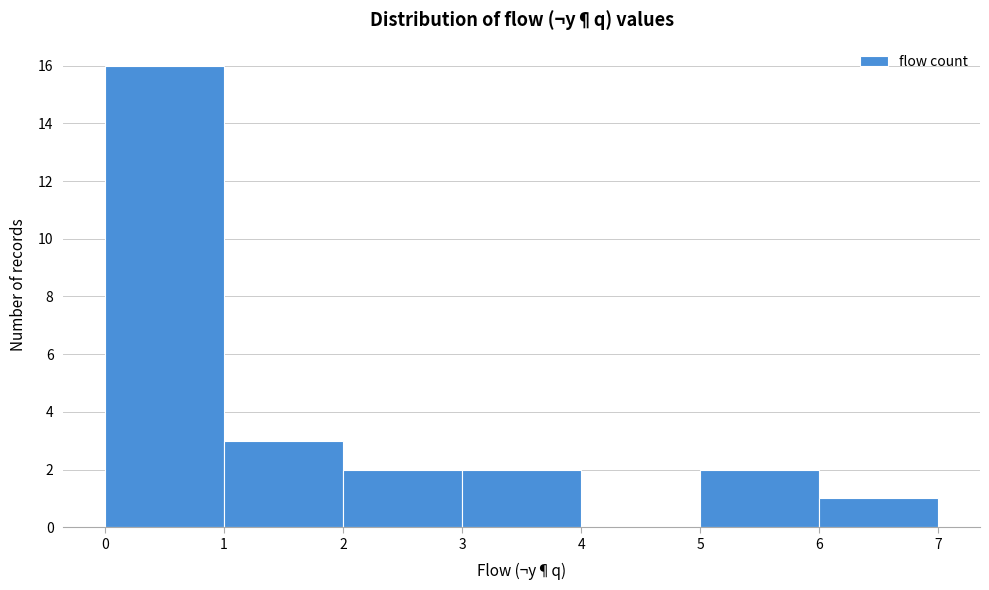

Which range on the x-axis has the tallest bar?

0 to 1